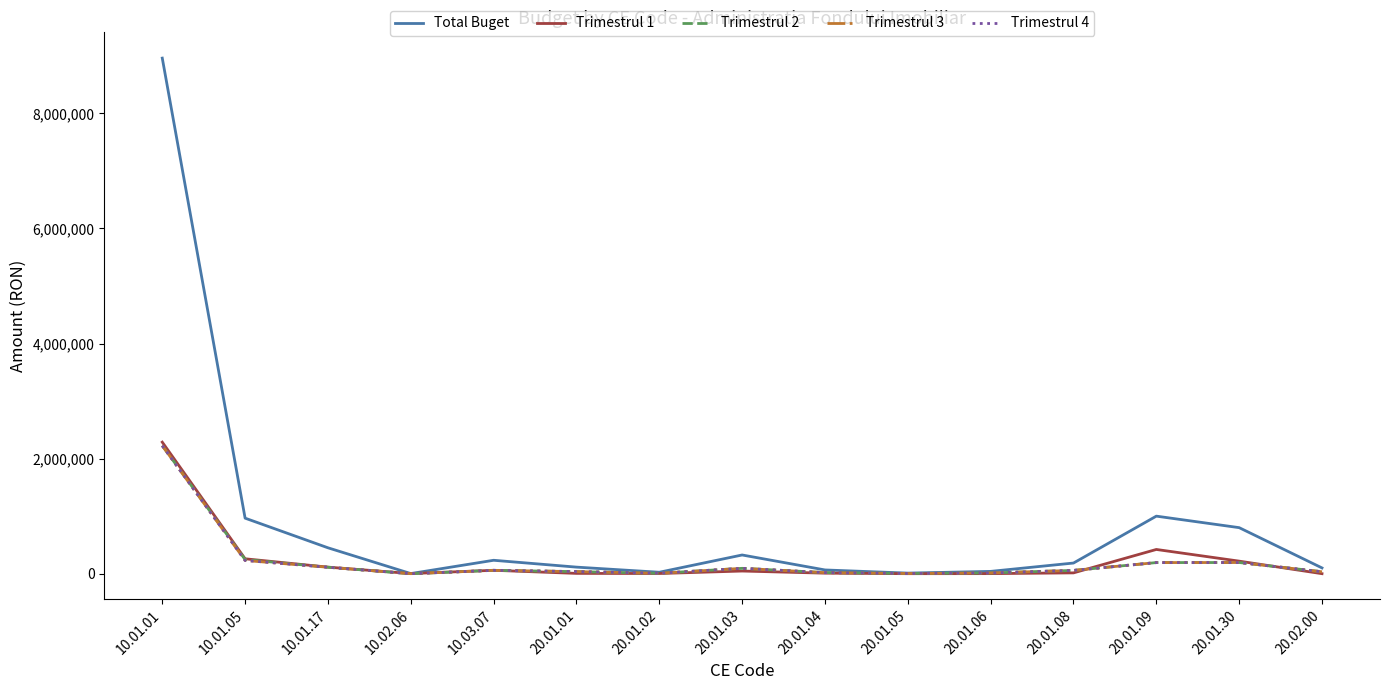

Which series changed the most between 10.02.06 and 20.01.09?

Total Buget